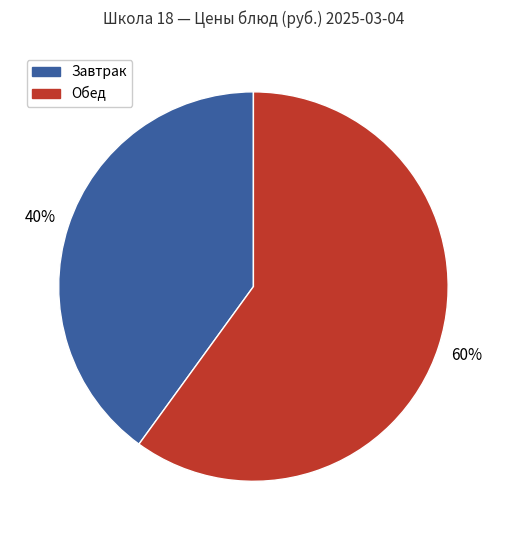

To the nearest percent, what is the average slice percentage?

50%